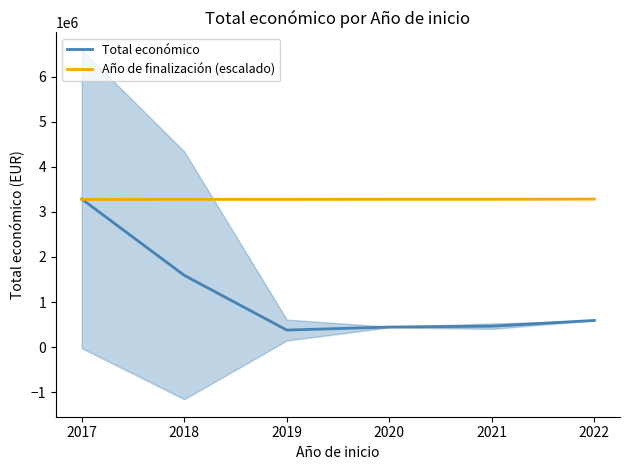

The value of Año de finalización (escalado) at 2017 is 895478.4. True or false?

False